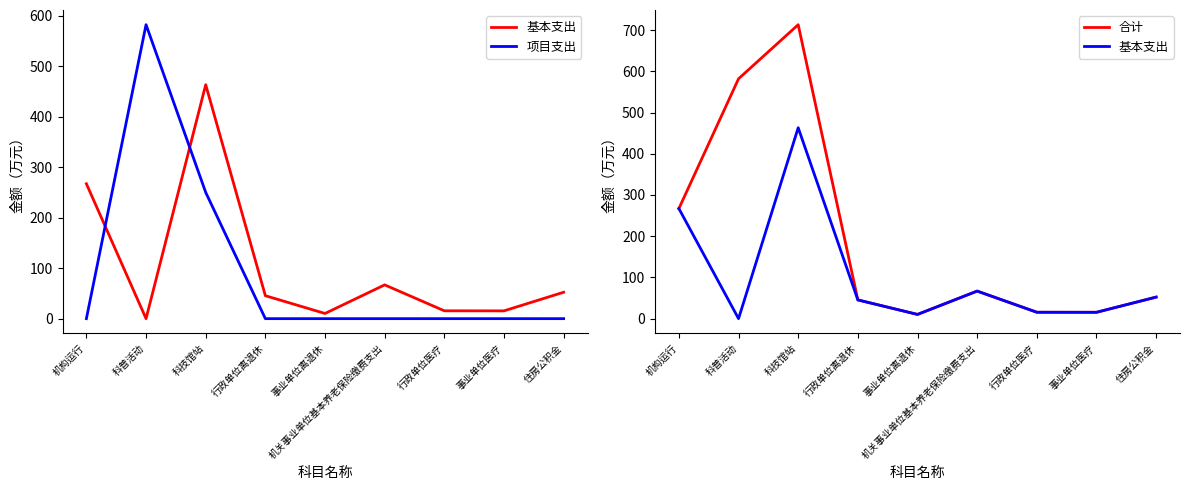

Which has a higher value, 事业单位离退休 or 行政单位离退休?

行政单位离退休